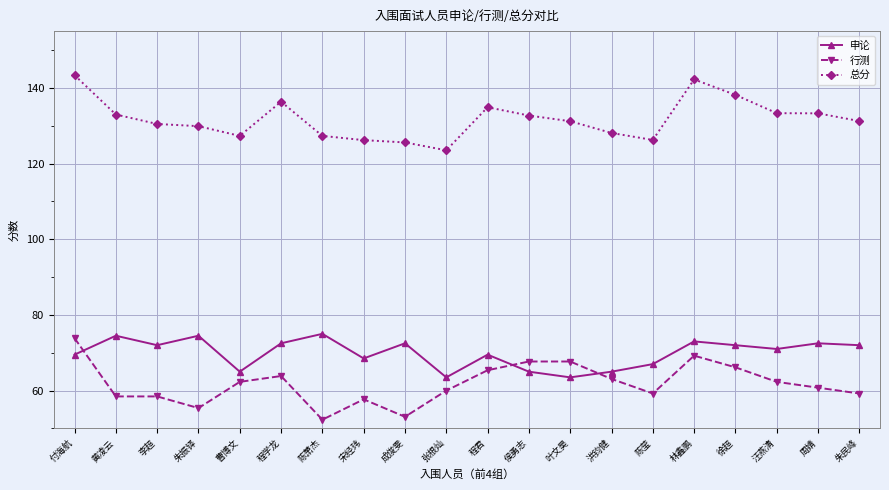

Which series has the largest range (max minus min)?

行测